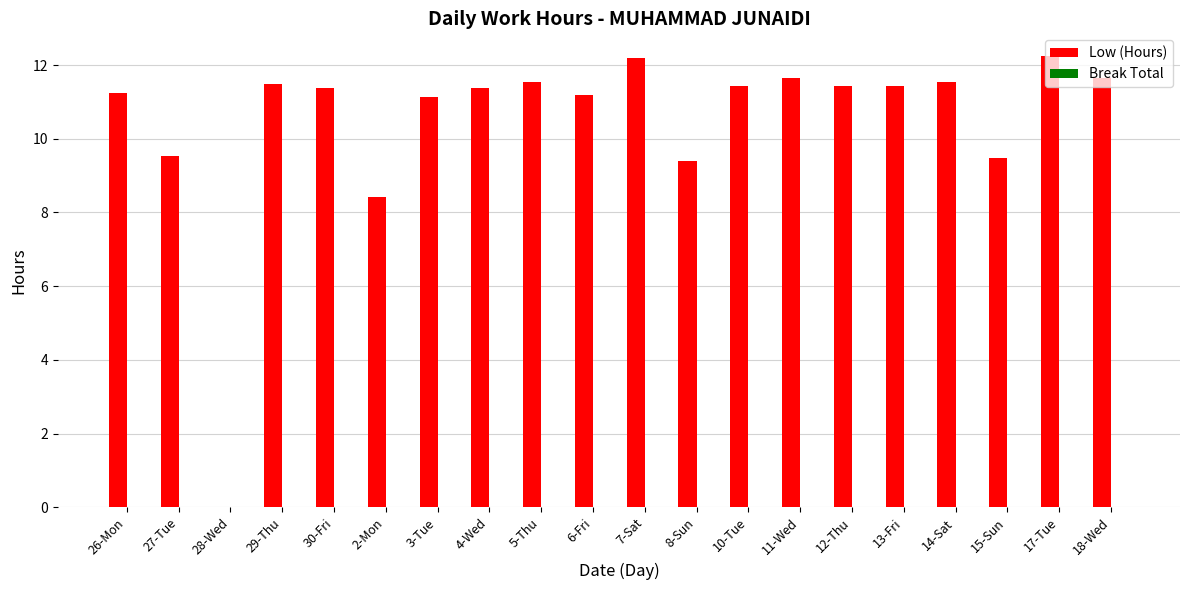

At which label is the value closest to 6?

2-Mon